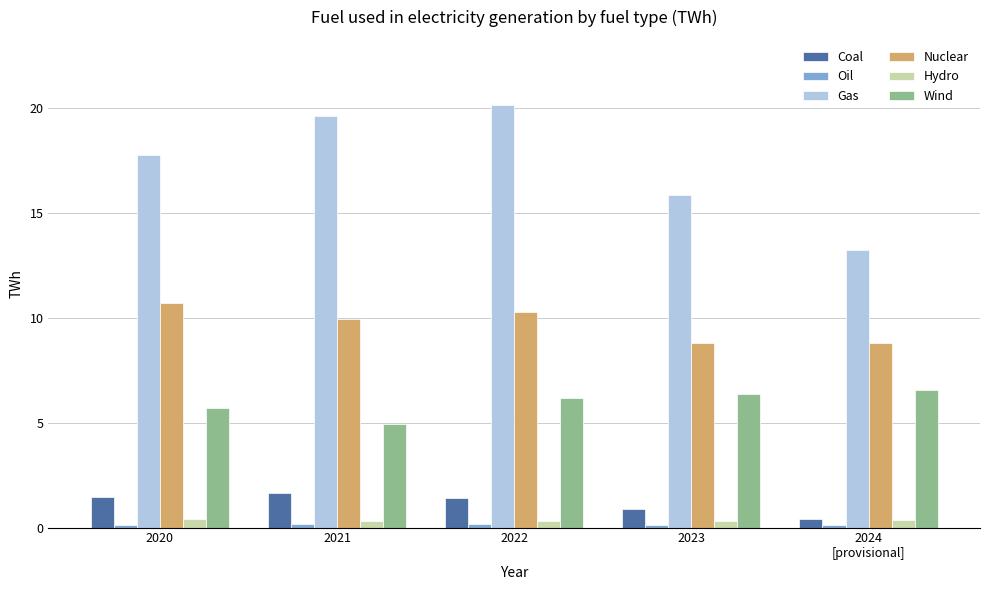

What is the total value across all series at 2020?

36.2